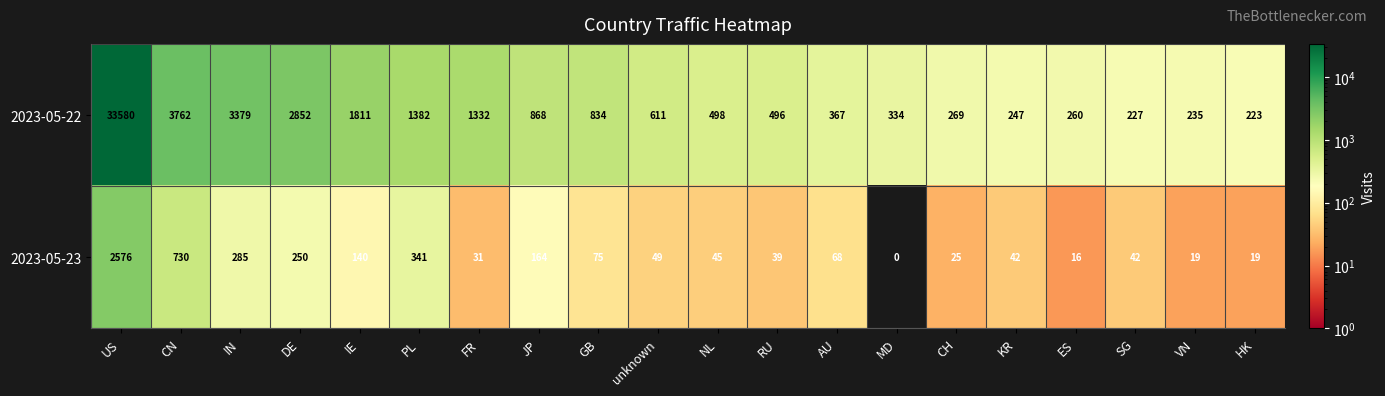

How many series are shown in this chart?

2